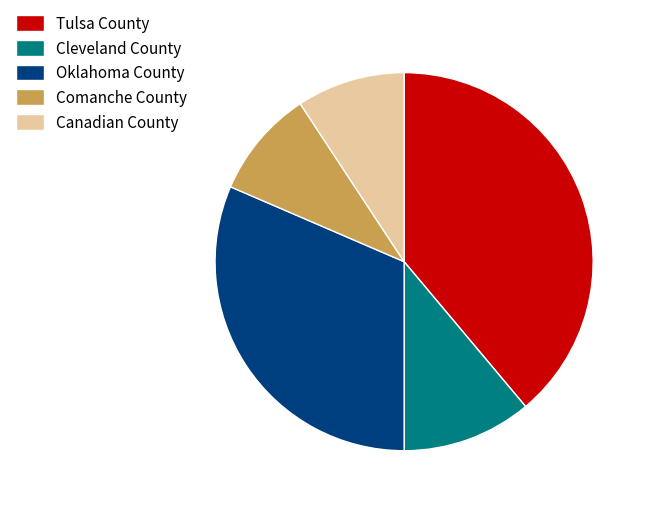

Approximately how many times larger is the value at Comanche County compared to Cleveland County?

0.8